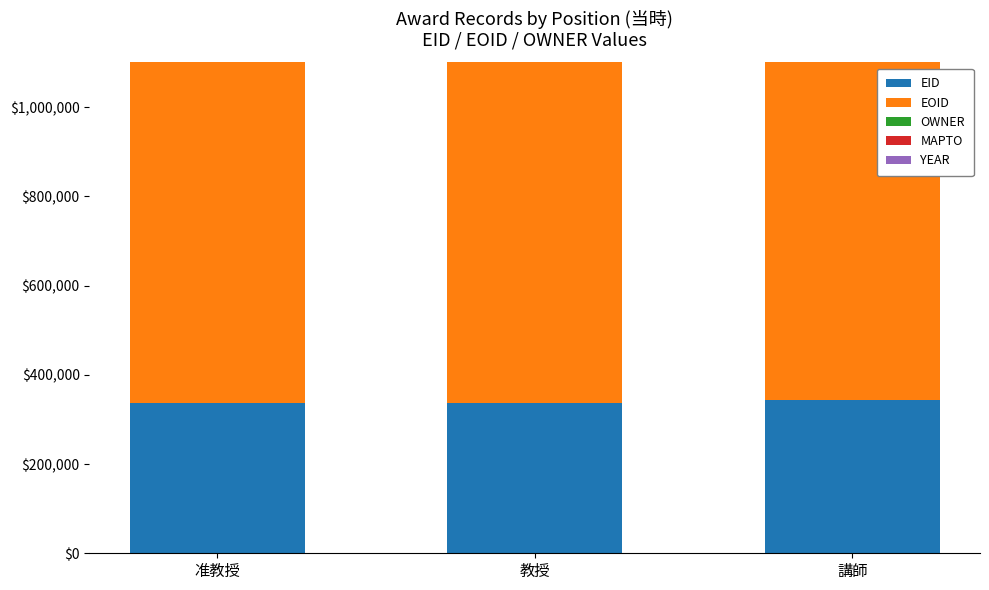

Which series has the largest range (max minus min)?

OWNER